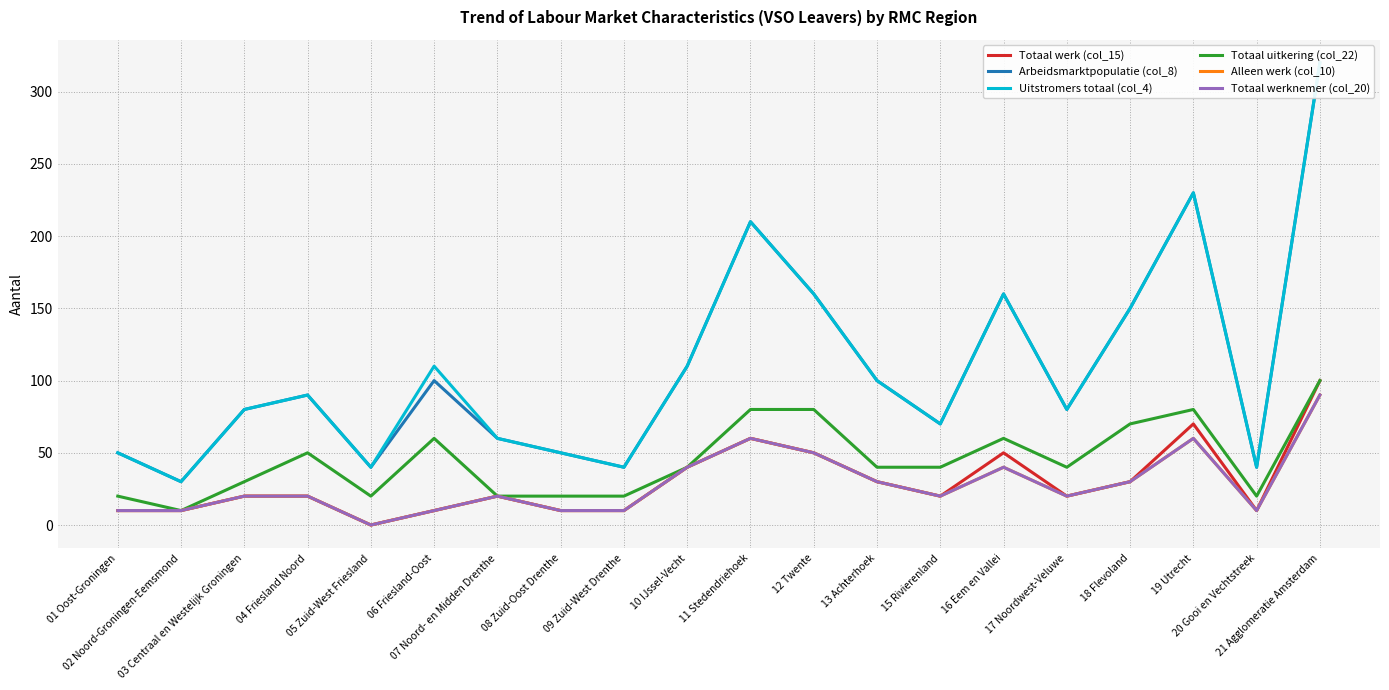

Rank the categories by Totaal werknemer (col_20) value from lowest to highest.

05 Zuid-West Friesland, 01 Oost-Groningen, 02 Noord-Groningen-Eemsmond, 06 Friesland-Oost, 08 Zuid-Oost Drenthe, 09 Zuid-West Drenthe, 20 Gooi en Vechtstreek, 03 Centraal en Westelijk Groningen, 04 Friesland Noord, 07 Noord- en Midden Drenthe, 15 Rivierenland, 17 Noordwest-Veluwe, 13 Achterhoek, 18 Flevoland, 10 IJssel-Vecht, 16 Eem en Vallei, 12 Twente, 11 Stedendriehoek, 19 Utrecht, 21 Agglomeratie Amsterdam